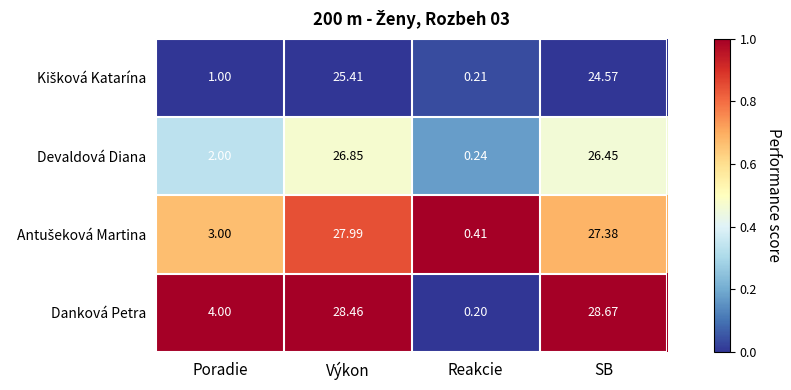

How many data points in Devaldová Diana are above 26?

2